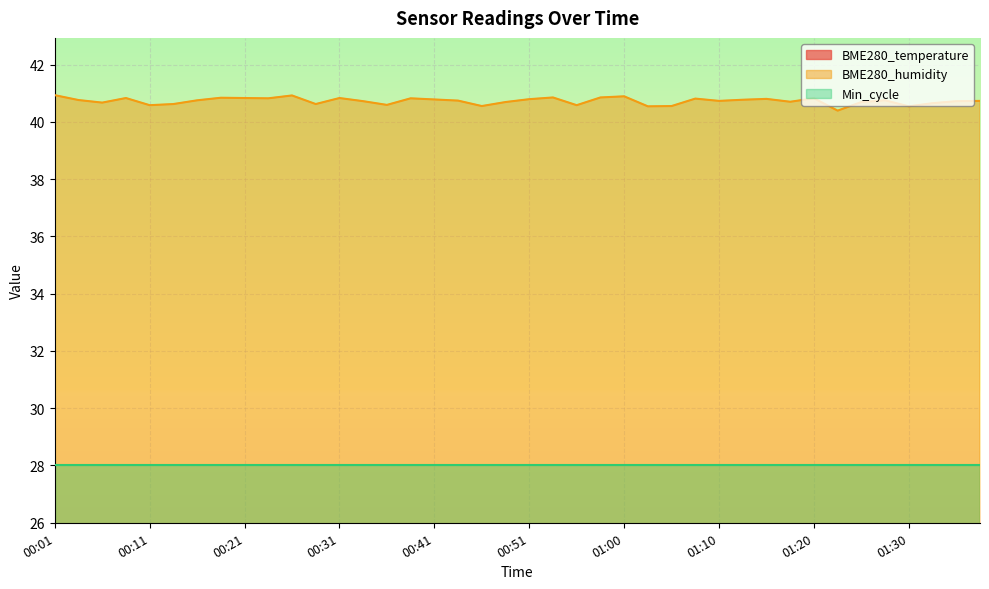

In BME280_humidity, how many points are lower than both neighbors (excluding endpoints)?

12